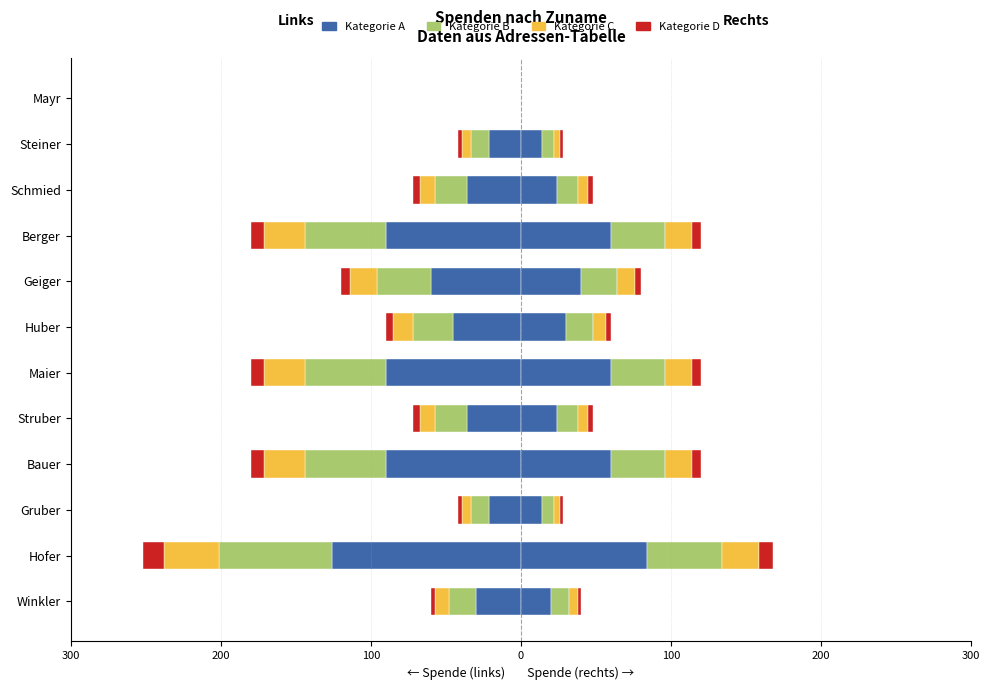

What is the value of the 1st bar from the left?

-30